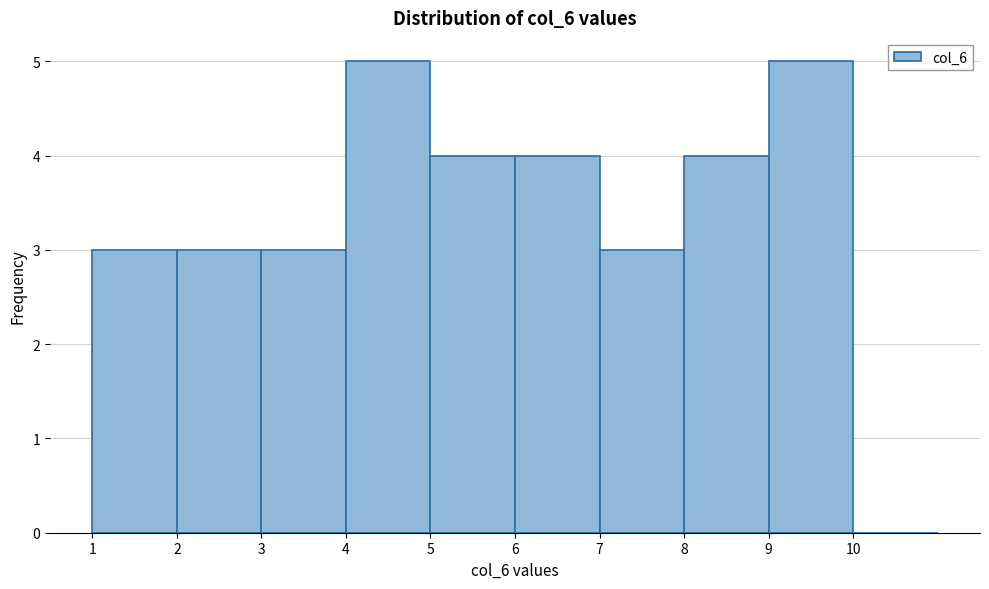

Reading left to right, transcribe this chart: for each bar, give the range it covers on the x-axis and its height. The values are not printed on the chart, so give them approximately, as read against the axis.

1 to 2: 3
2 to 3: 3
3 to 4: 3
4 to 5: 5
5 to 6: 4
6 to 7: 4
7 to 8: 3
8 to 9: 4
9 to 10: 5
10 to 11: 0